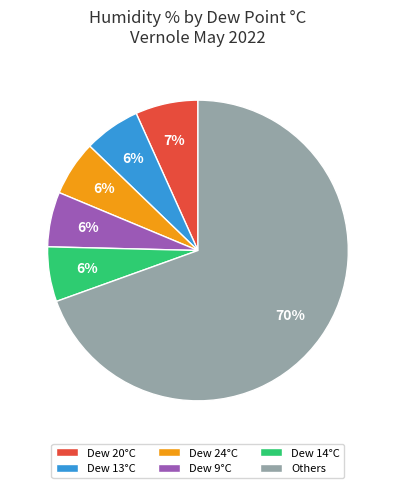

Do Dew 13°C and Dew 20°C together represent more than half of the pie?

No